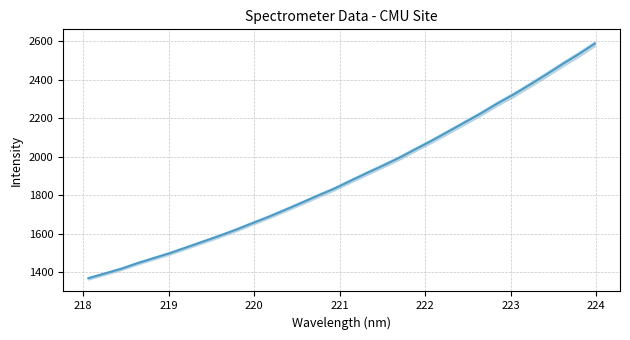

Reading right to left, list all the values displayed in this chart.

2586.7	2531.2	2479.3	2424.9	2372.3	2321.4	2274.3	2223.5	2176.3	2129.0	2082.4	2038.0	1993.2	1952.4	1913.3	1873.1	1832.1	1796.3	1758.8	1722.5	1686.7	1653.6	1619.7	1588.4	1558.5	1528.9	1499.4	1473.1	1446.7	1417.7	1393.0	1368.8